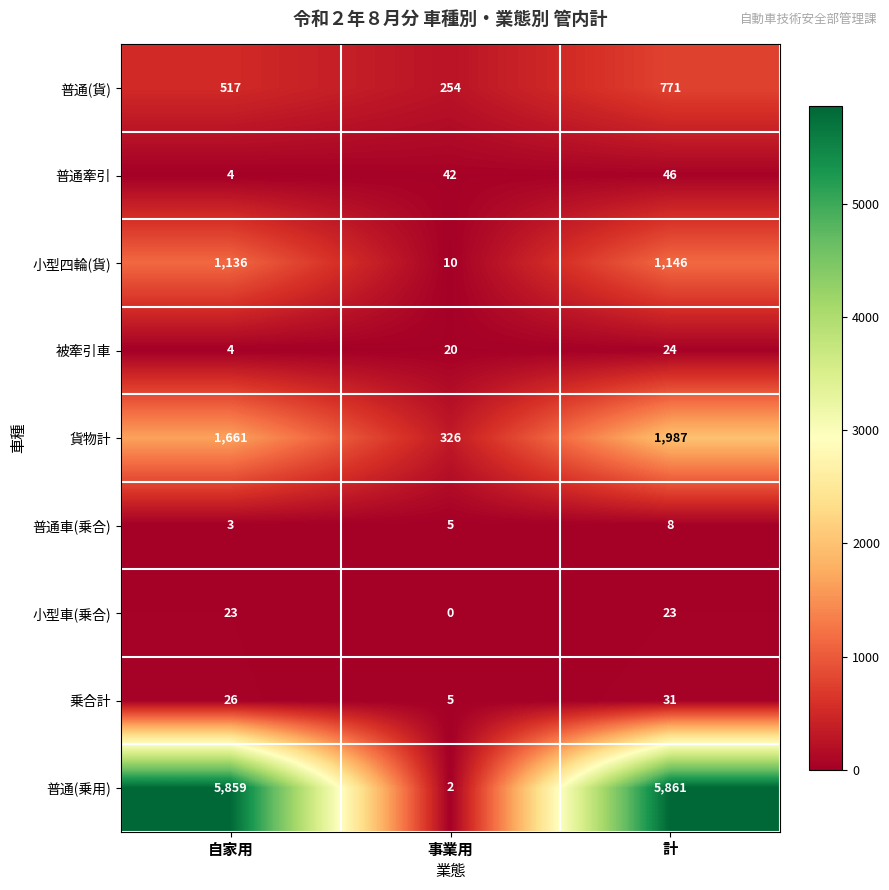

True or false: 被牽引車 has a value of 20 at 事業用.

True